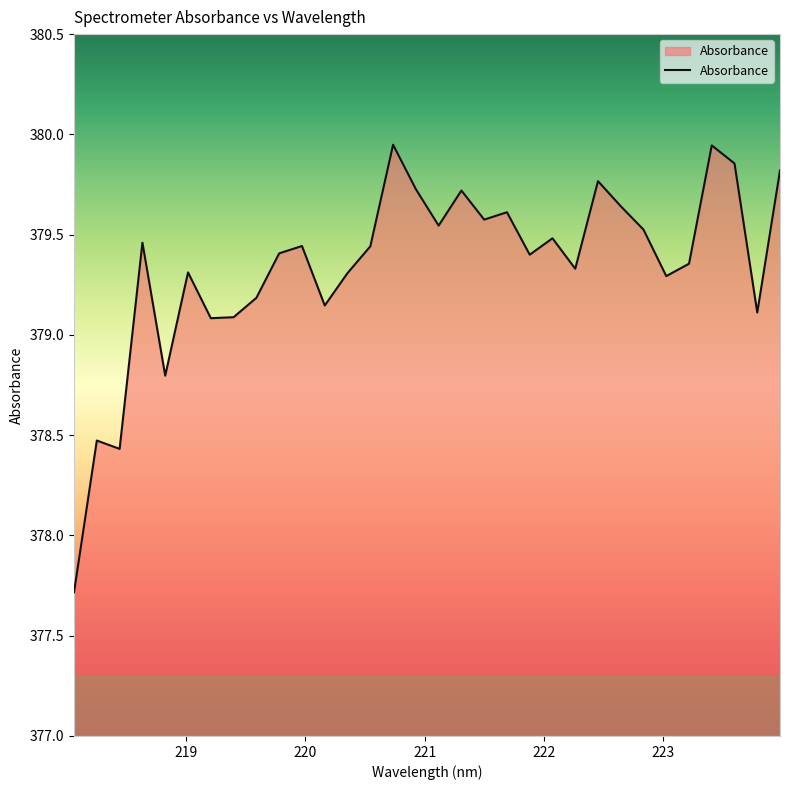

What is the smallest value displayed?

377.7